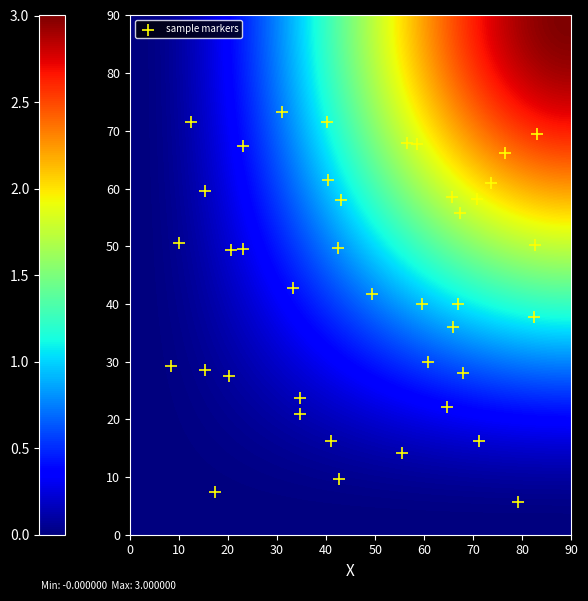

What is the range of Y values (max minus min)?

67.7